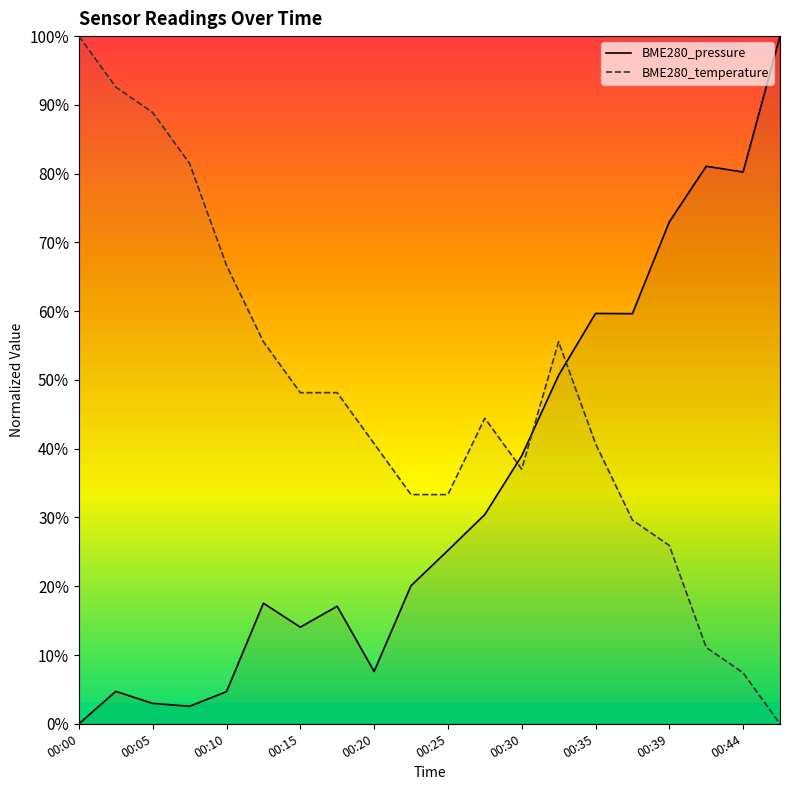

What are all the series names shown in the legend?

BME280_pressure, BME280_temperature